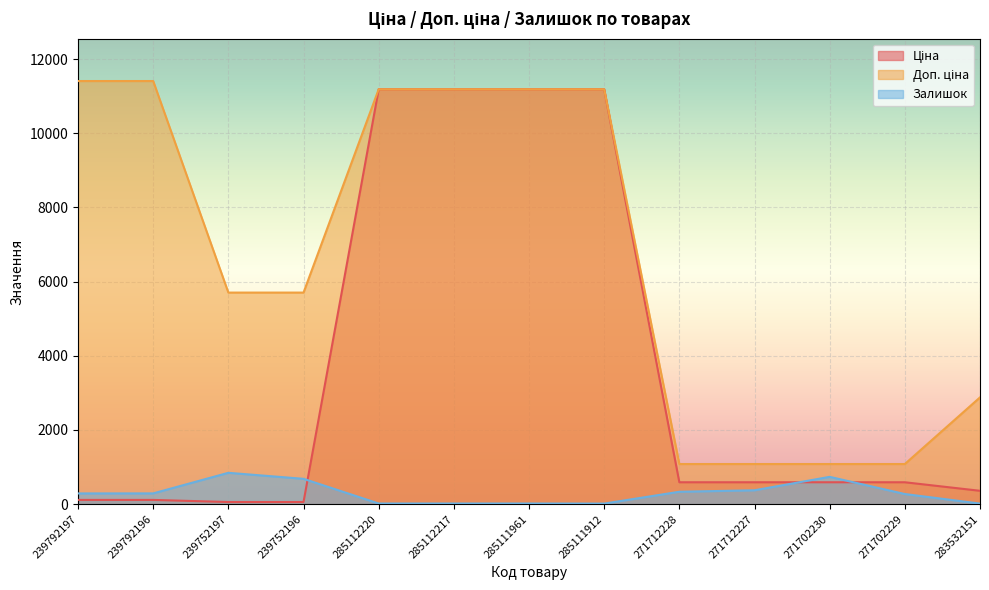

Which category has the lowest value in the Доп. ціна series?

271712228